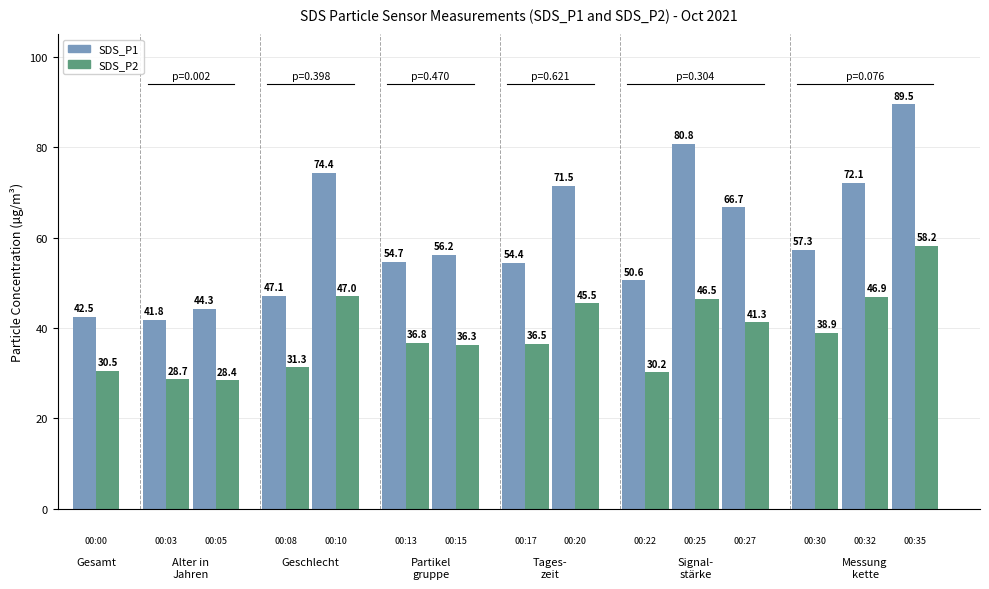

How many bars are there in total?

30